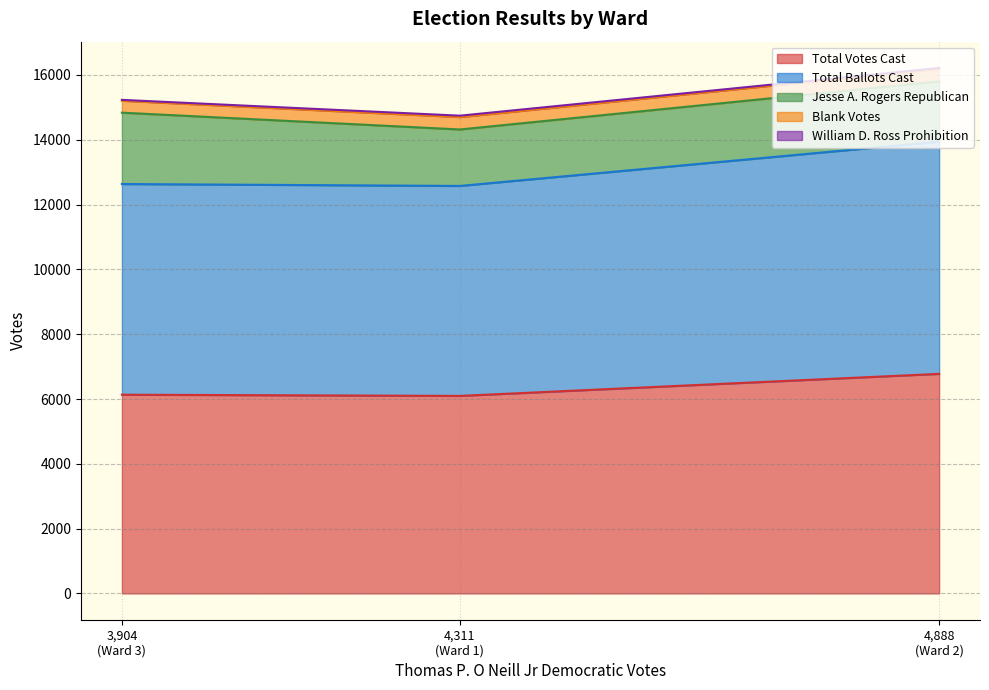

What is the highest value of the Total Votes Cast series?

6776